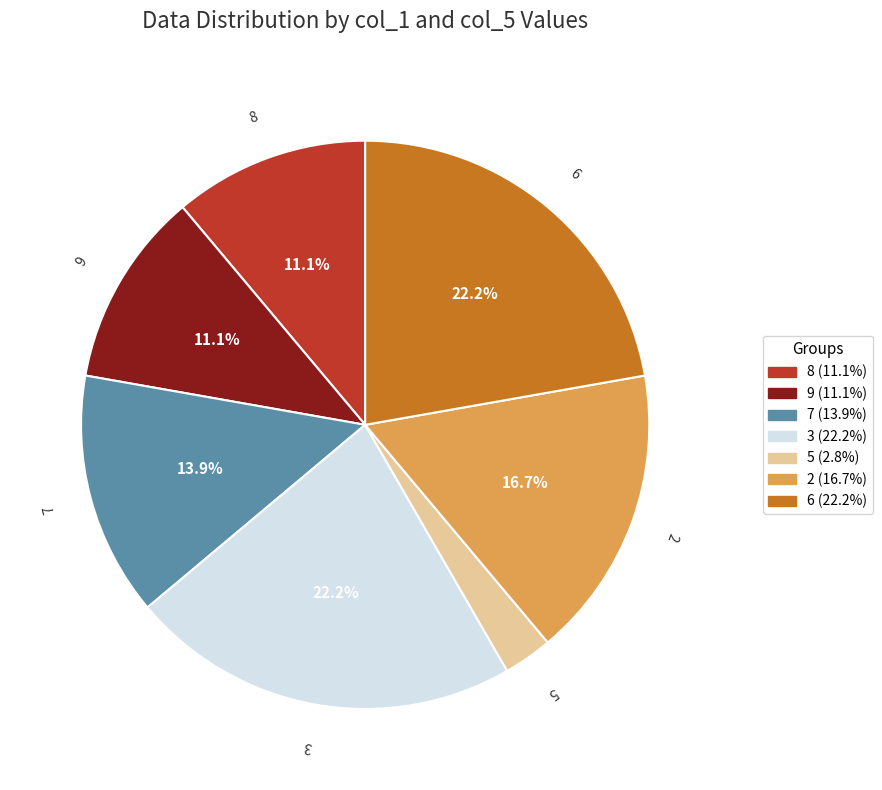

What is the ratio of the value at 2 to the value at 8?

1.5